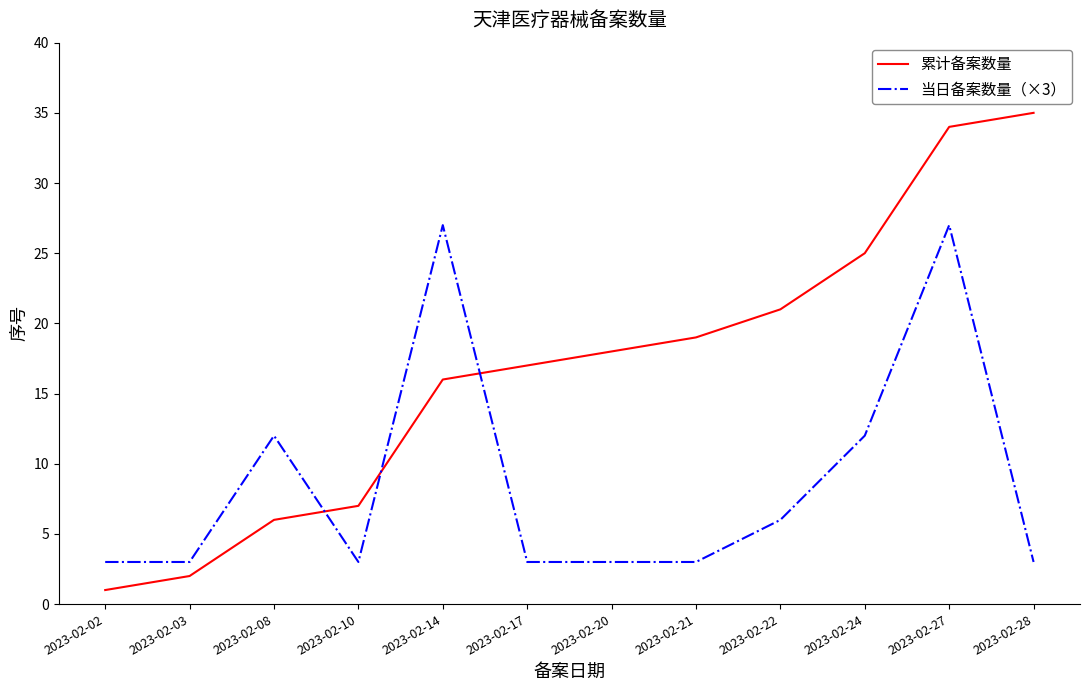

Is it true that 累计备案数量 equals 16 at 2023-02-14?

True